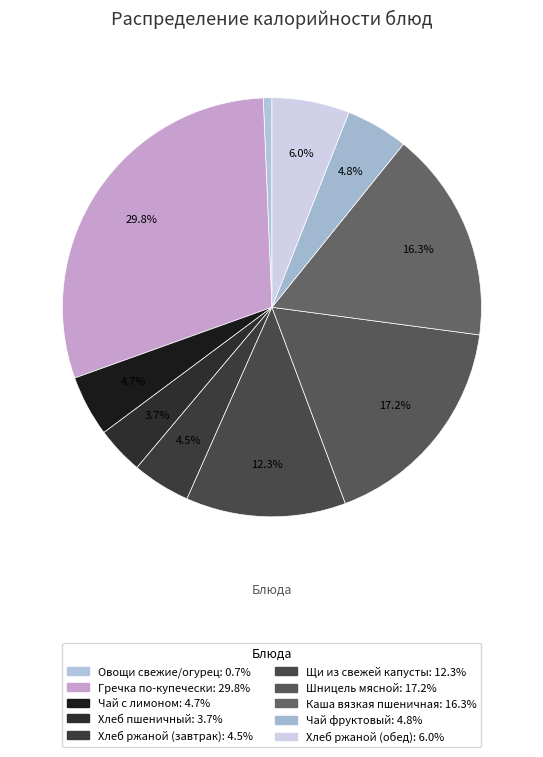

Which has a higher value, Каша вязкая пшеничная or Хлеб пшеничный?

Каша вязкая пшеничная